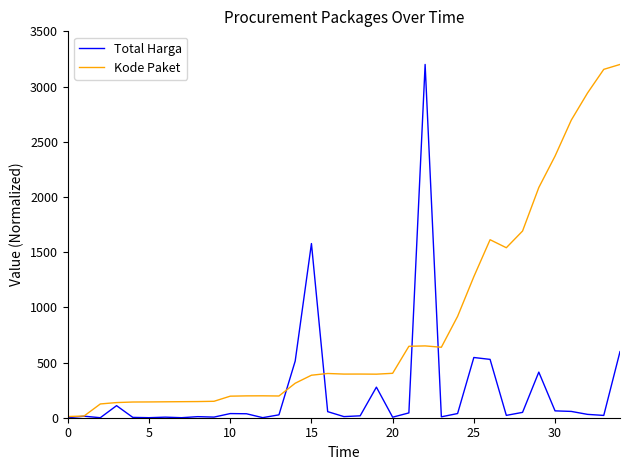

What is the sum of all Total Harga values?

8318.9